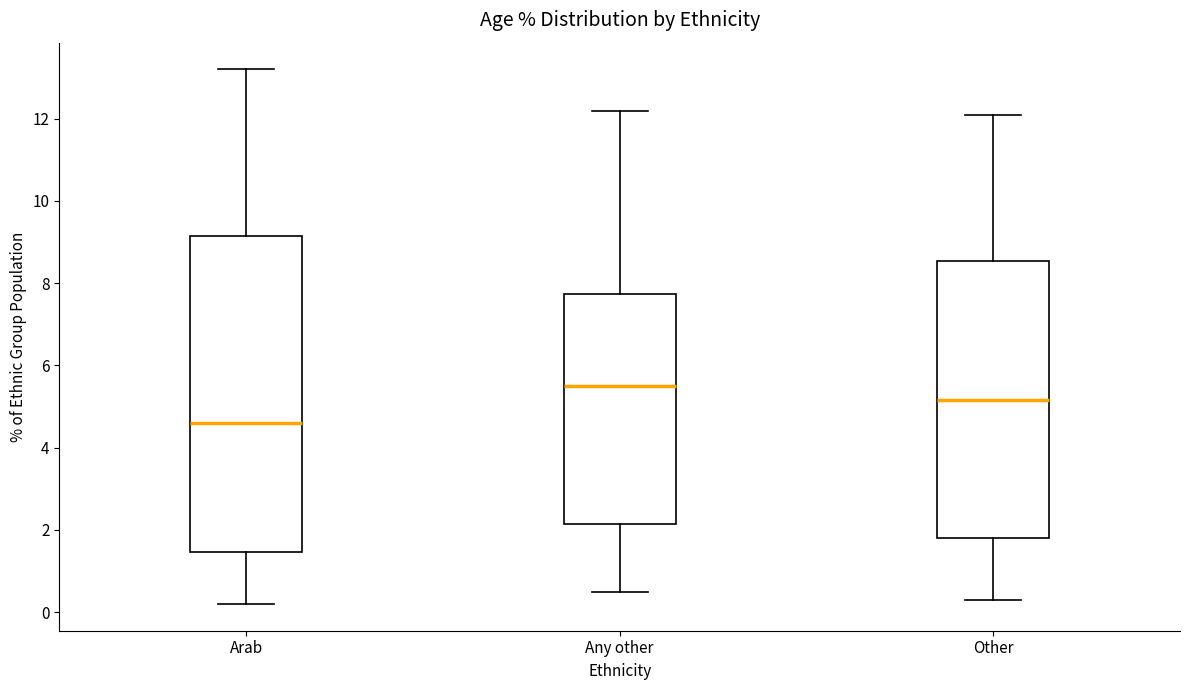

Reading left to right, transcribe this box plot: for each box, give where its median line is, the range the box spans, and where its two whiskers end, as read against the y-axis. The values are not printed on the chart, so give them approximately, as read against the axis.

Arab: median 4.6, box 1.4 to 9.2, whiskers 0.2 to 13.2
Any other: median 5.6, box 2.2 to 7.8, whiskers 0.6 to 12.2
Other: median 5.2, box 1.8 to 8.6, whiskers 0.4 to 12.2